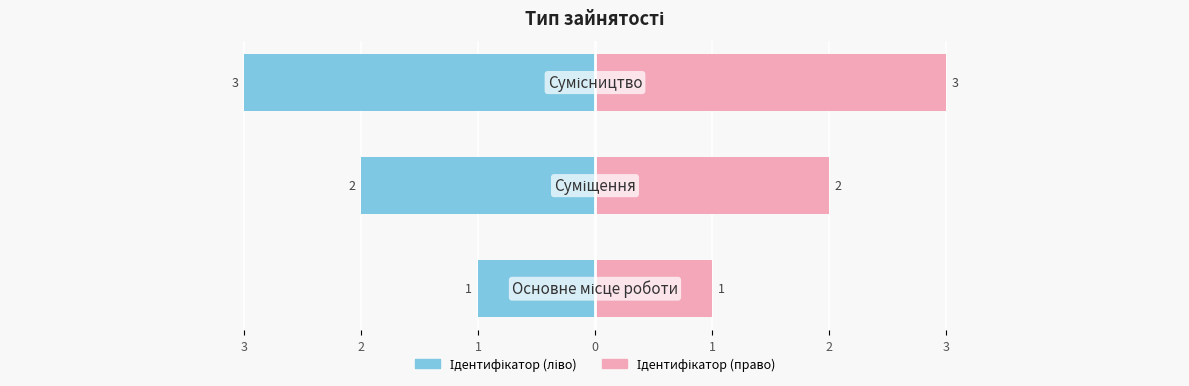

What position from the left is Сумісництво?

3